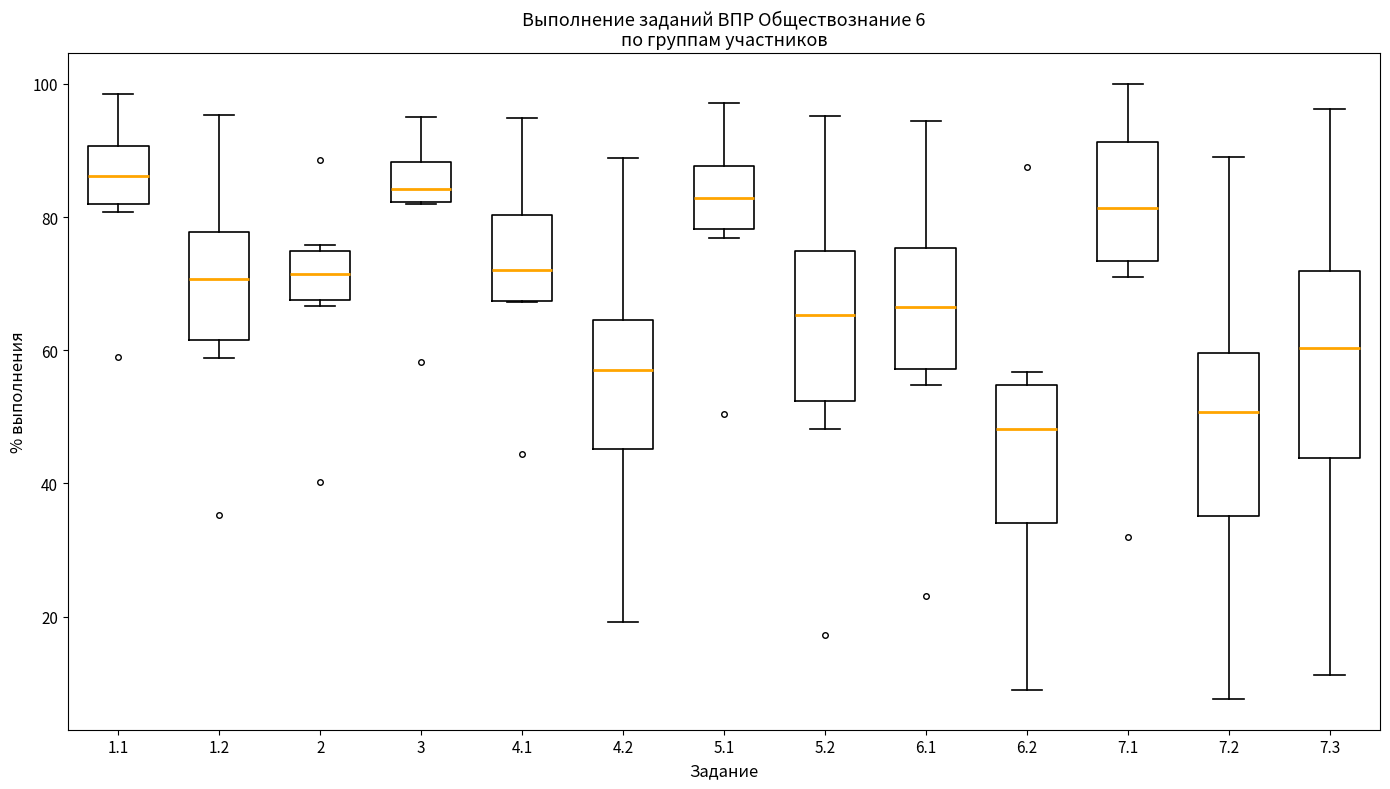

Comparing the boxes themselves (not the whiskers), which one is the tallest?

7.3